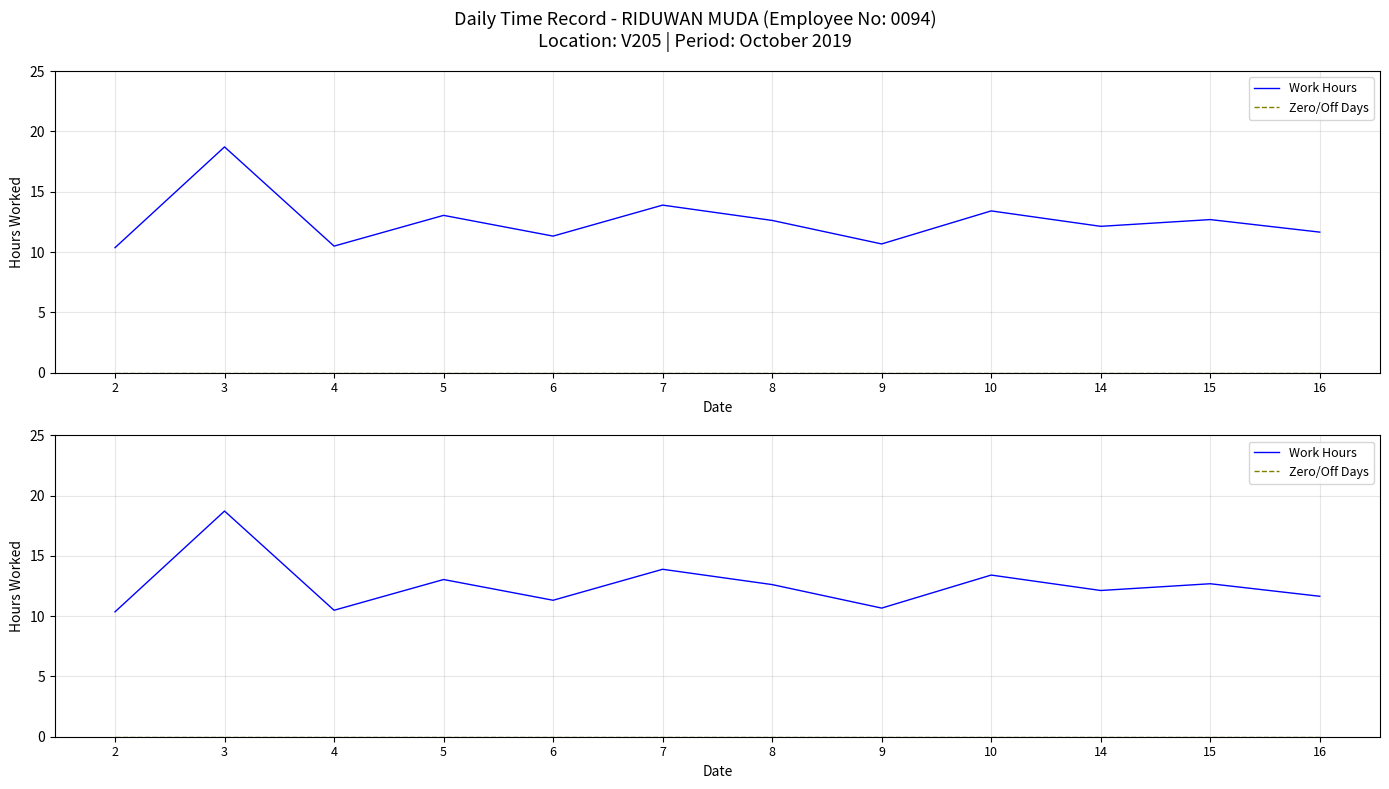

What is the greatest value displayed?

18.7